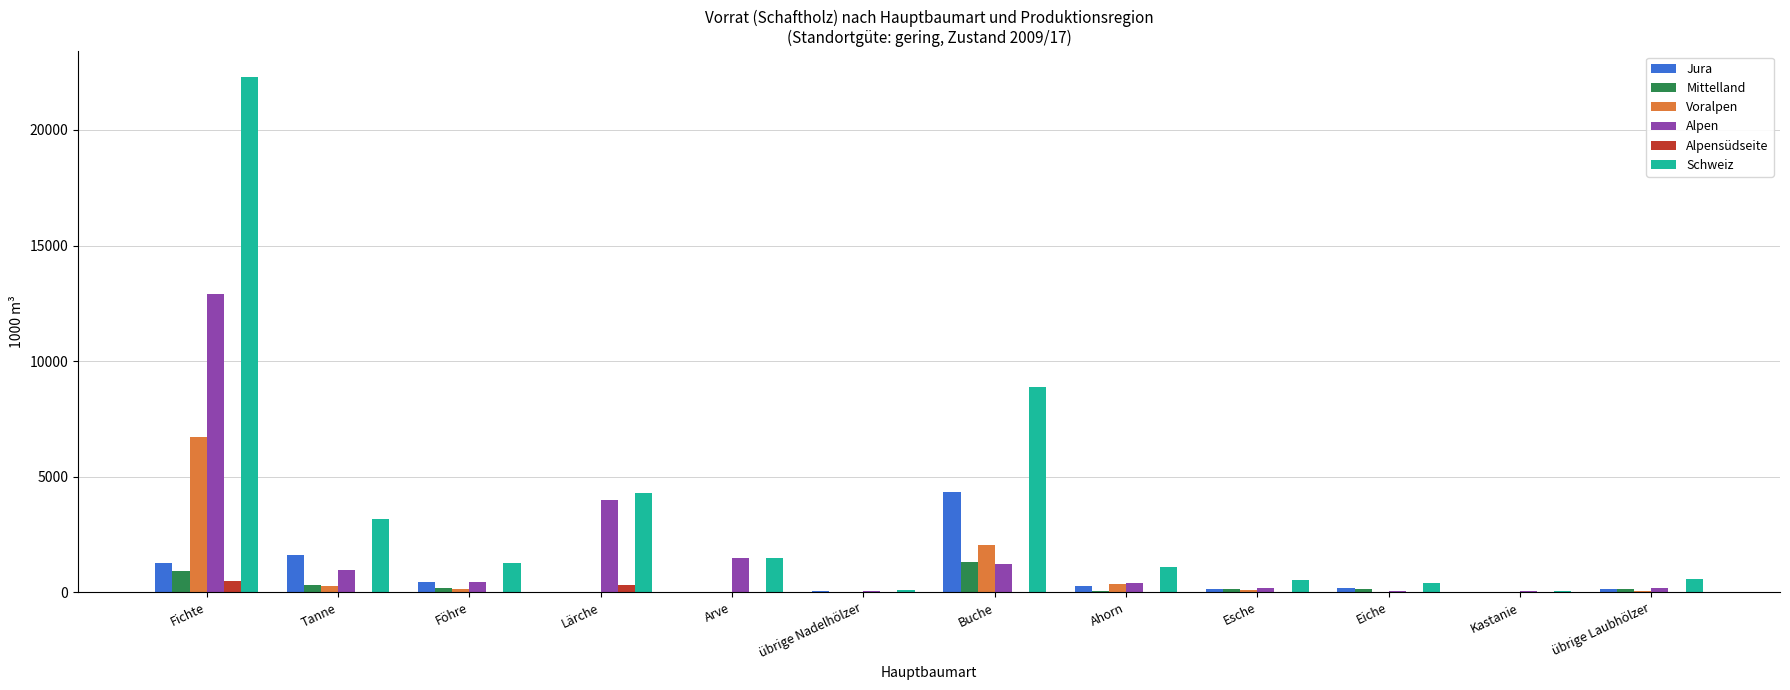

What is the difference between the Mittelland values at Esche and Tanne?

195